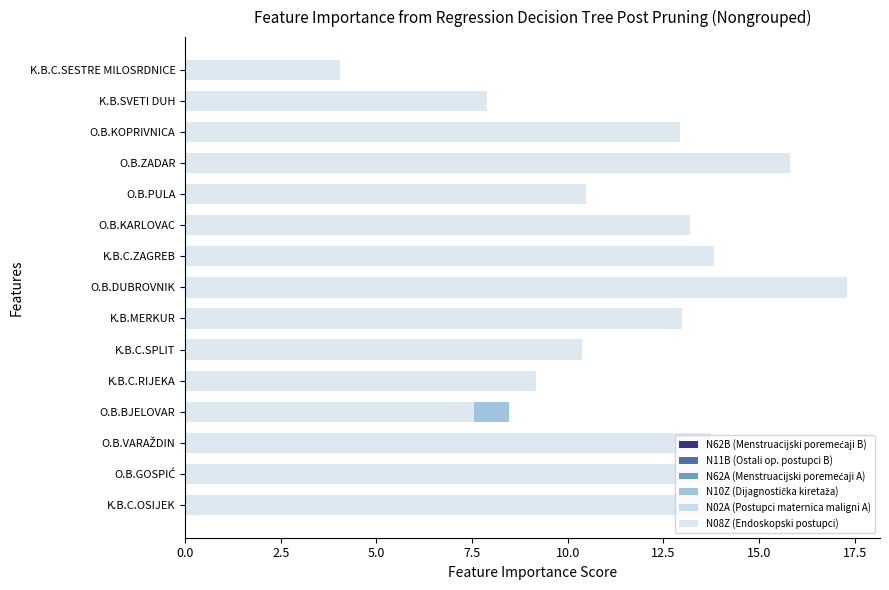

Are the bars horizontal?

Yes